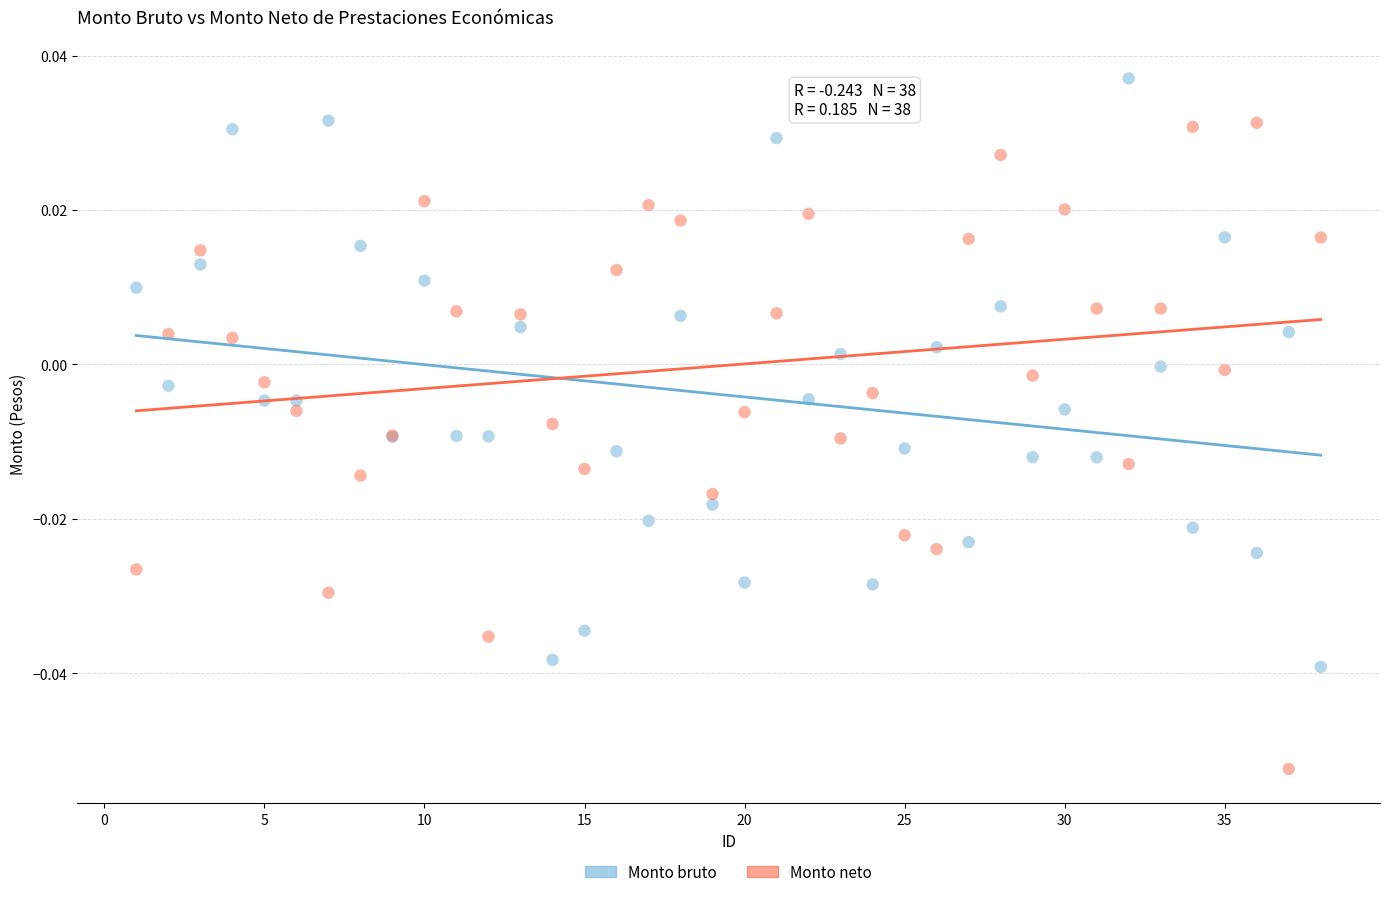

Which series has the largest Y range (max minus min)?

Monto neto